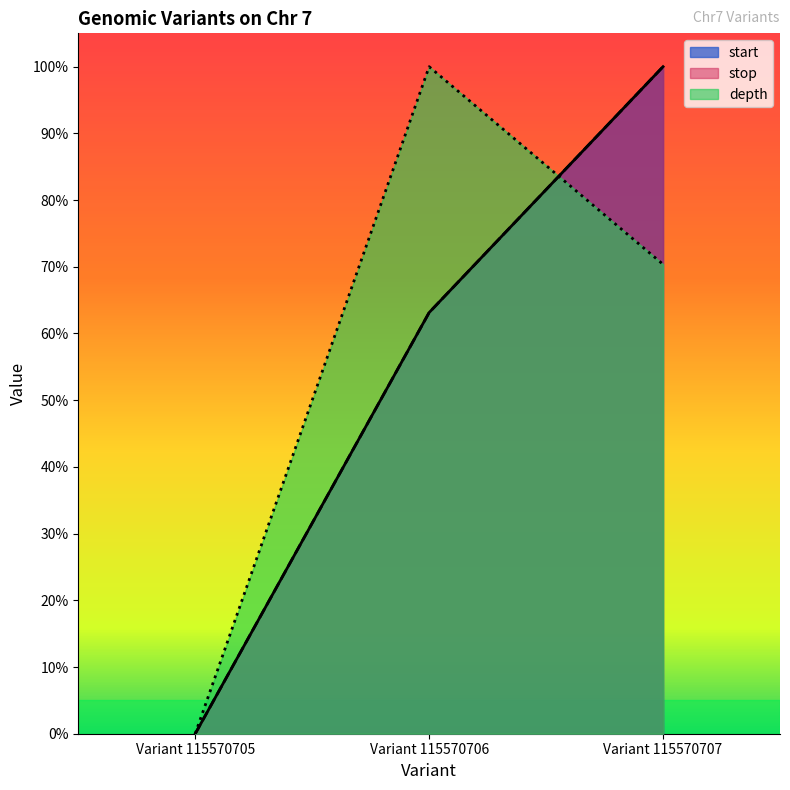

At how many categories does at least one series exceed 0?

2